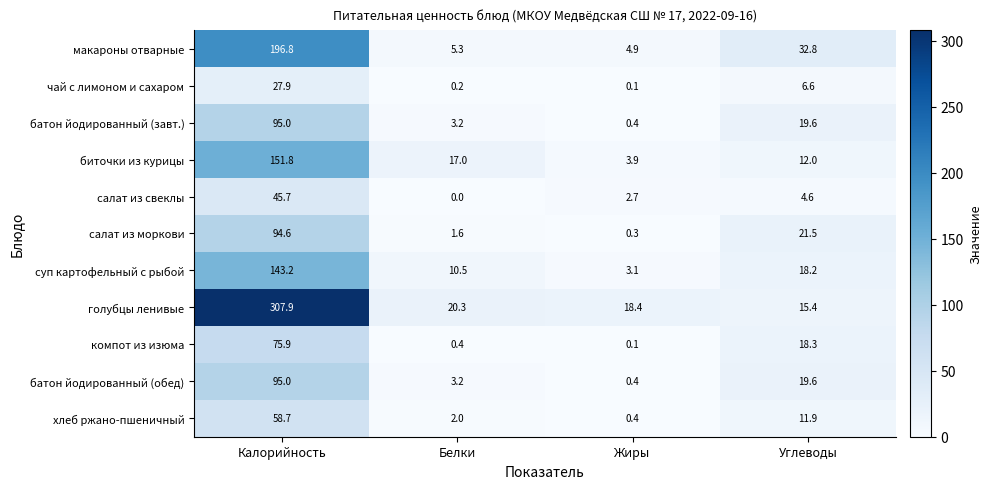

The суп картофельный с рыбой series shows 10.5 at Белки. True or false?

True